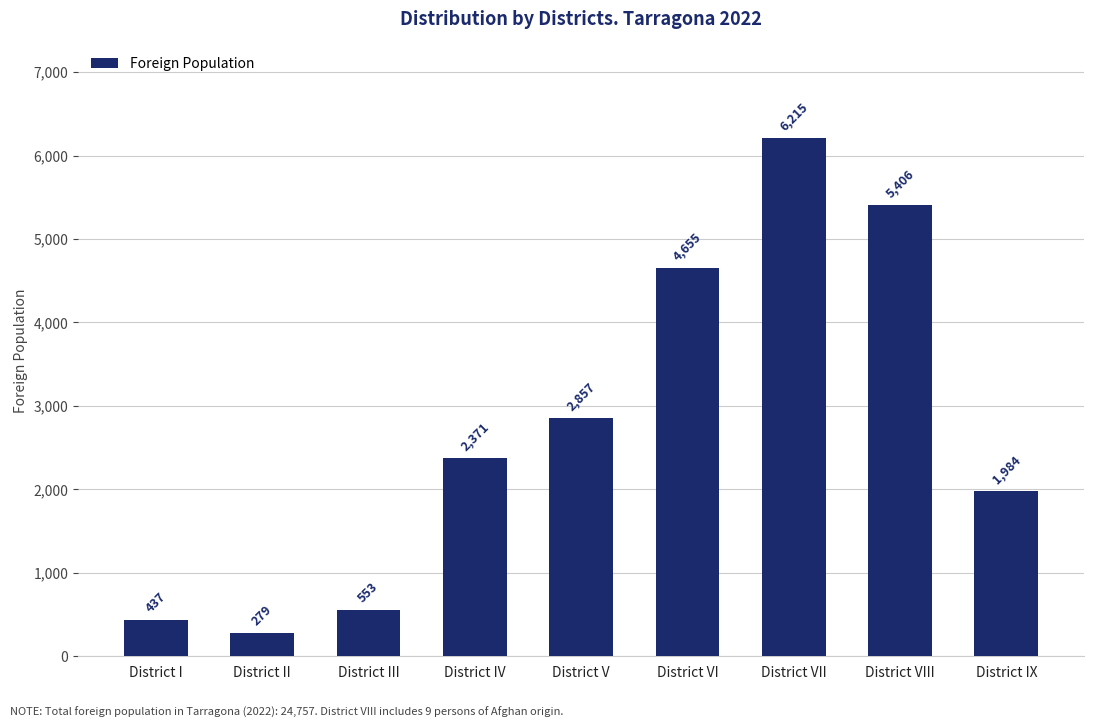

What is the smallest value displayed?

279